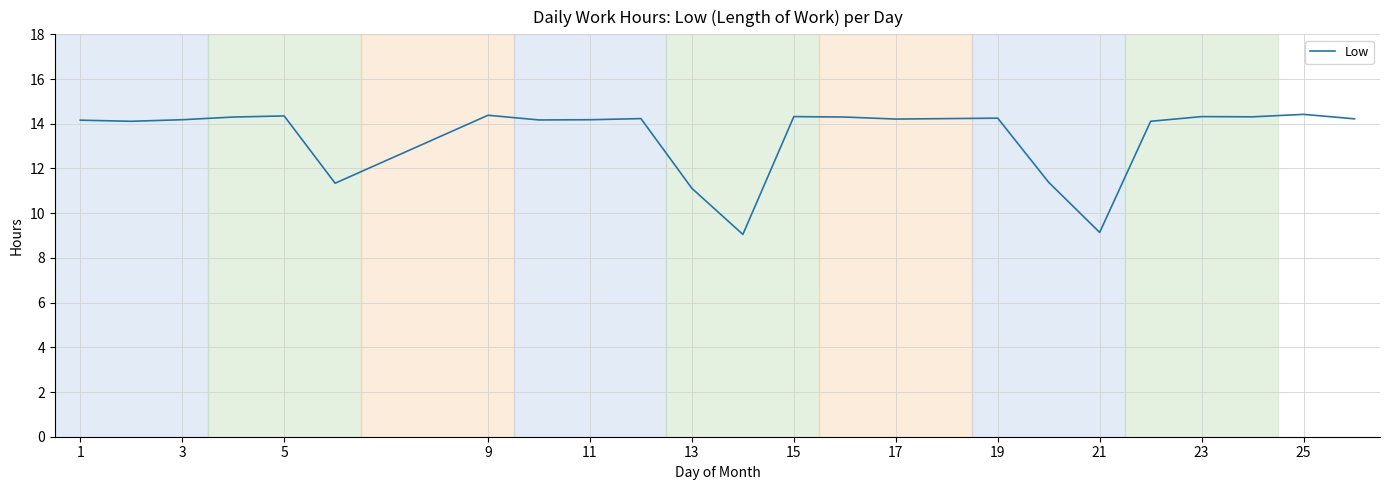

True or false: the data has more than 1 interior local peaks.

True